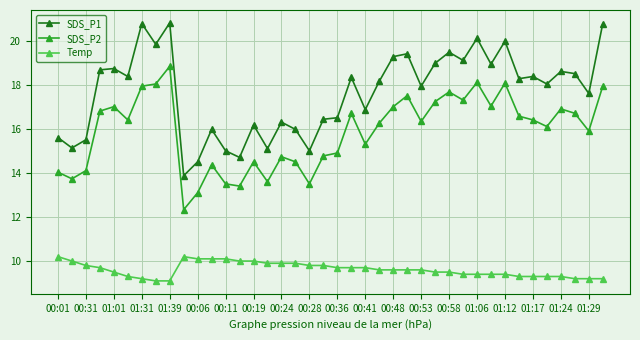

True or false: SDS_P1 and SDS_P2 cross at least once.

False